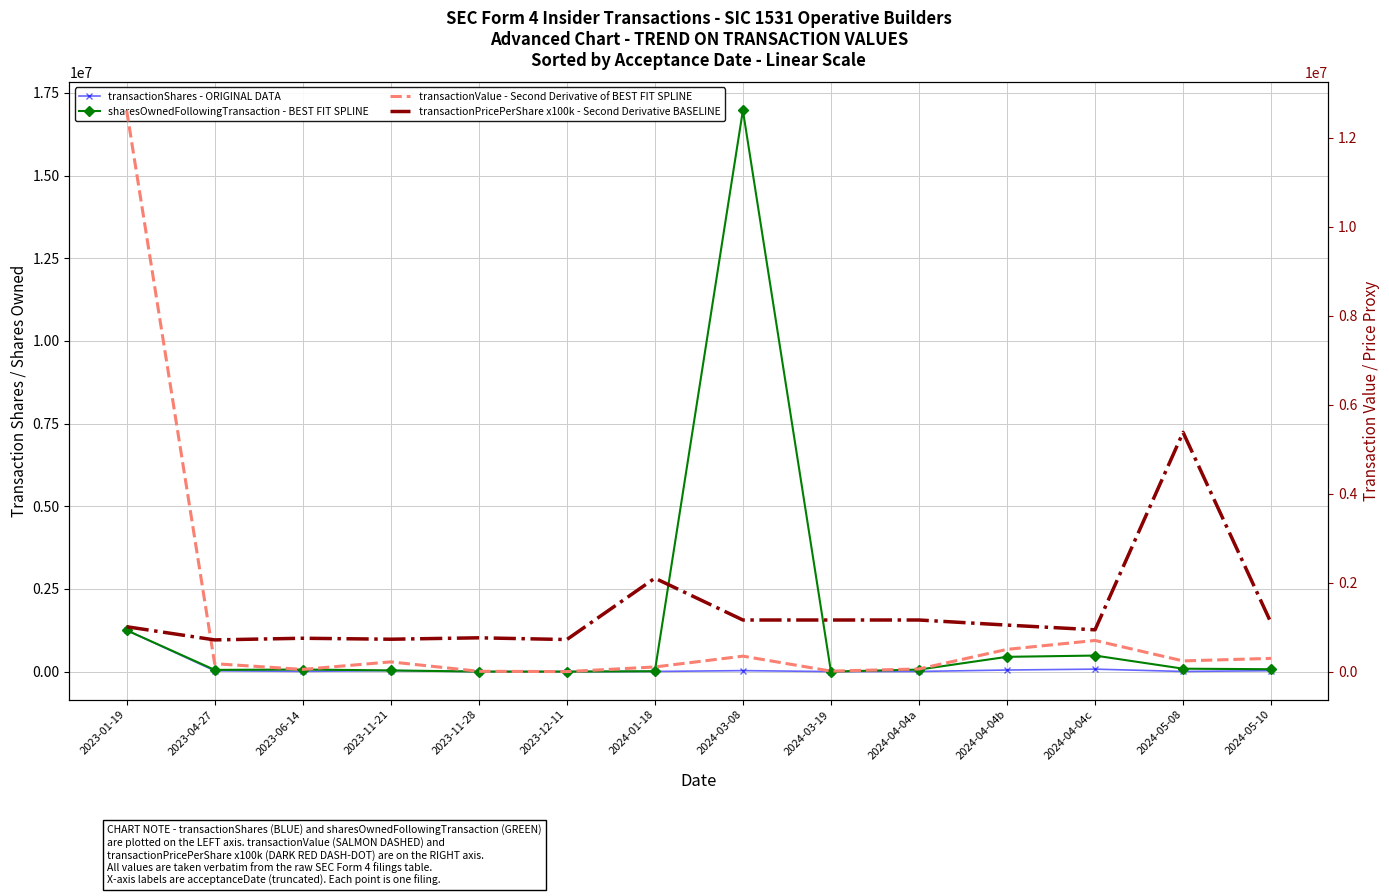

Which series changed the most between 2023-01-19 and 2023-11-21?

transactionValue - Second Derivative of BEST FIT SPLINE